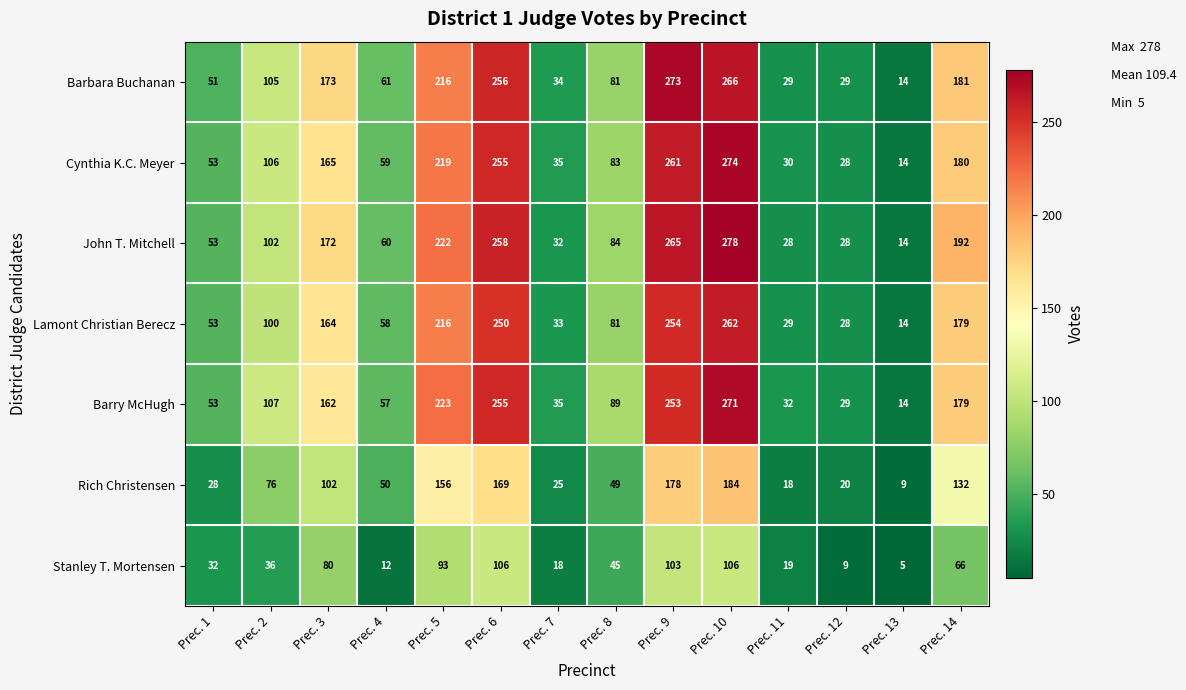

At which category does the chart reach its minimum across all series?

Prec. 13